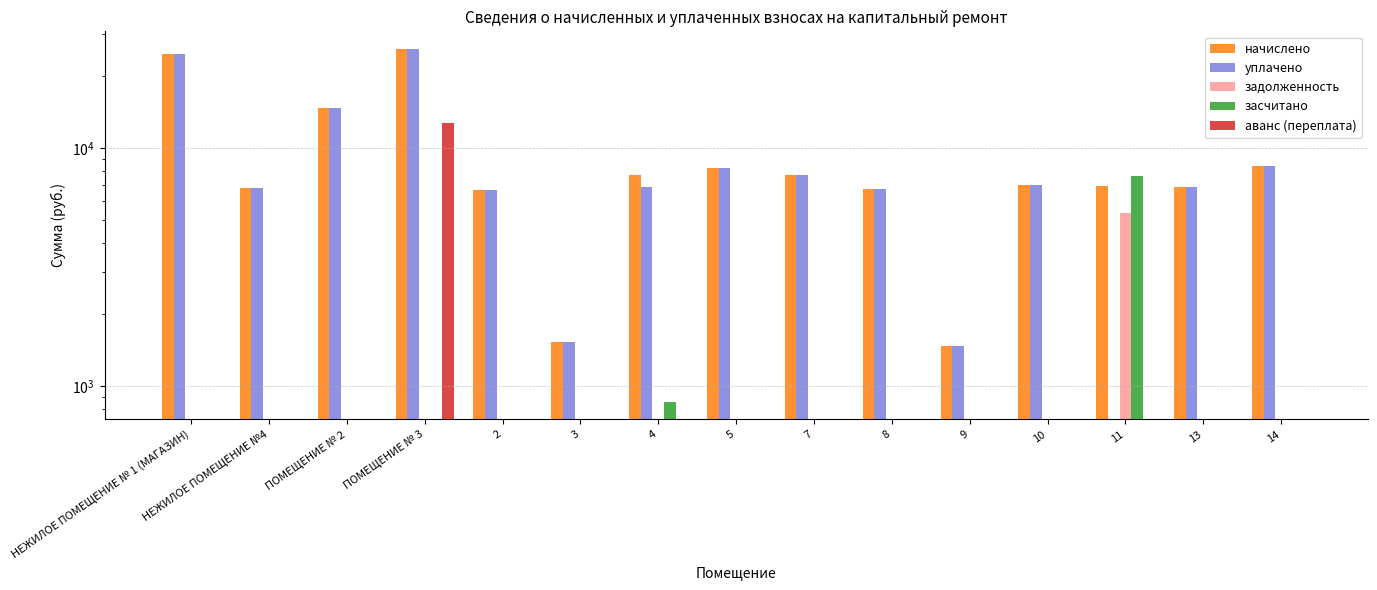

Which series has the widest spread of values?

уплачено